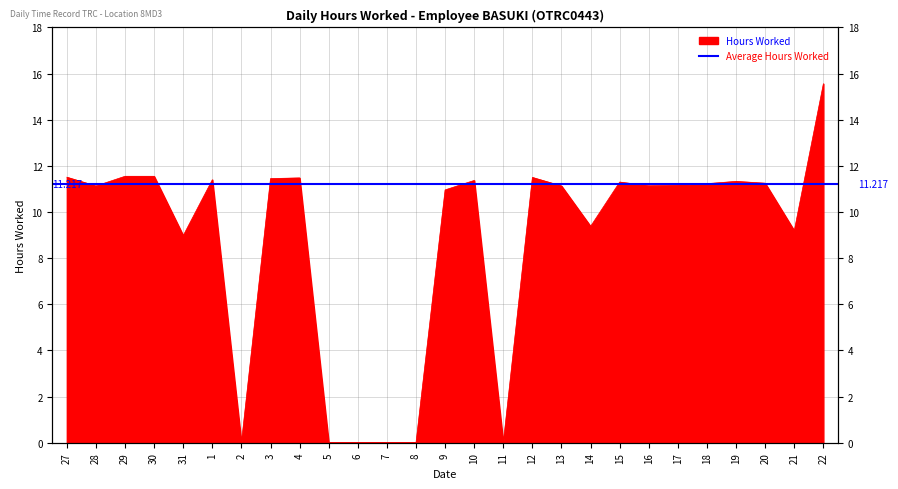

At which label is the value closest to 7?

31